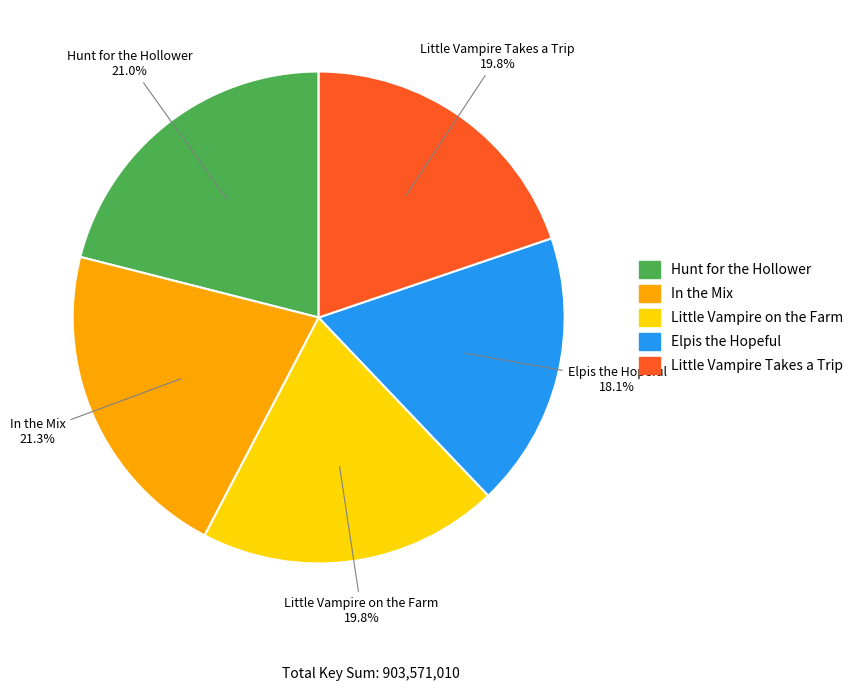

Is it true that Little Vampire on the Farm is 7% of the pie?

False